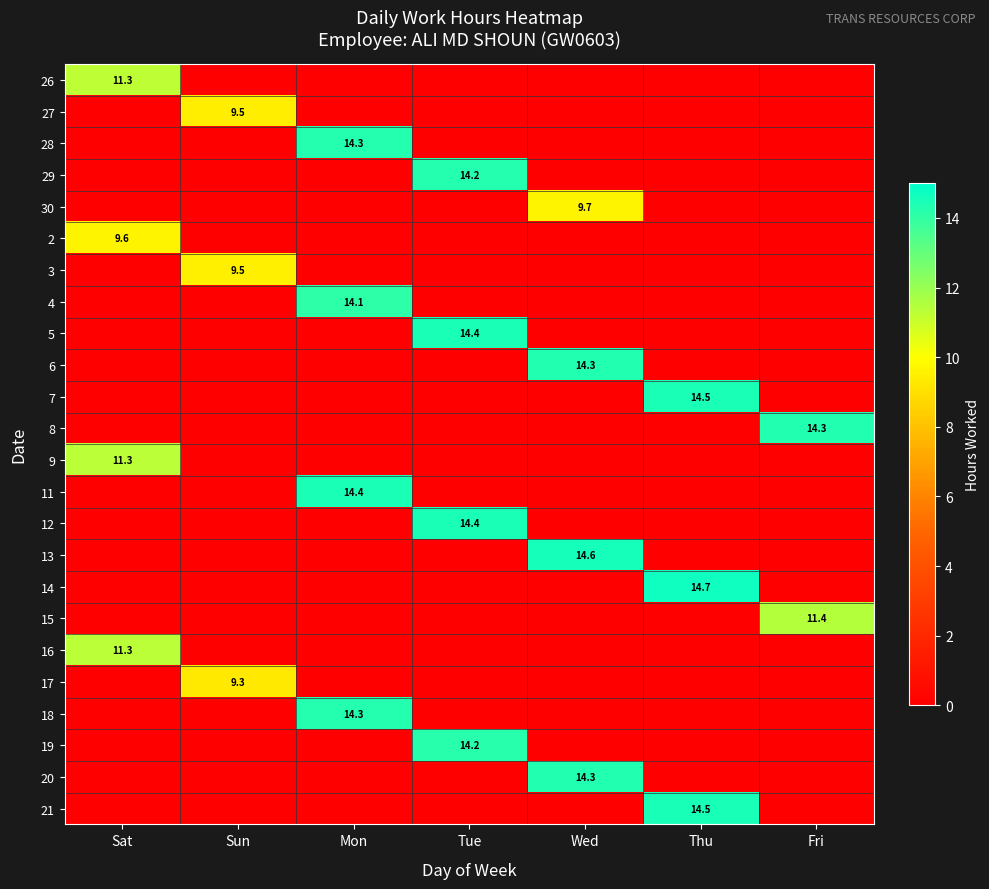

Between Tue and Sun, which is larger?

Tue